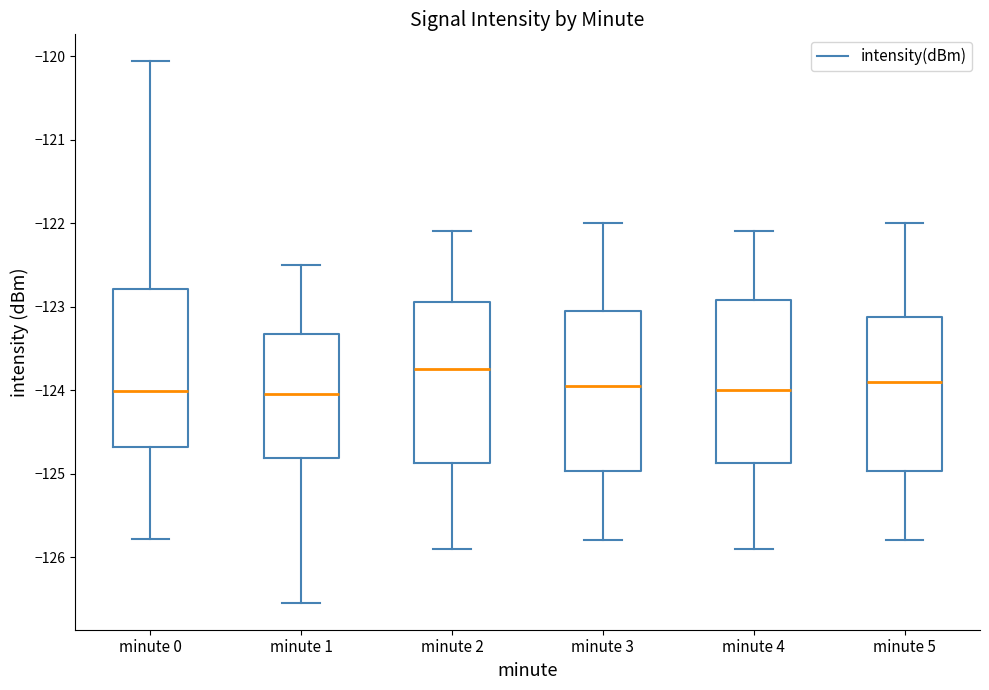

Which box has the highest median line?

minute 2